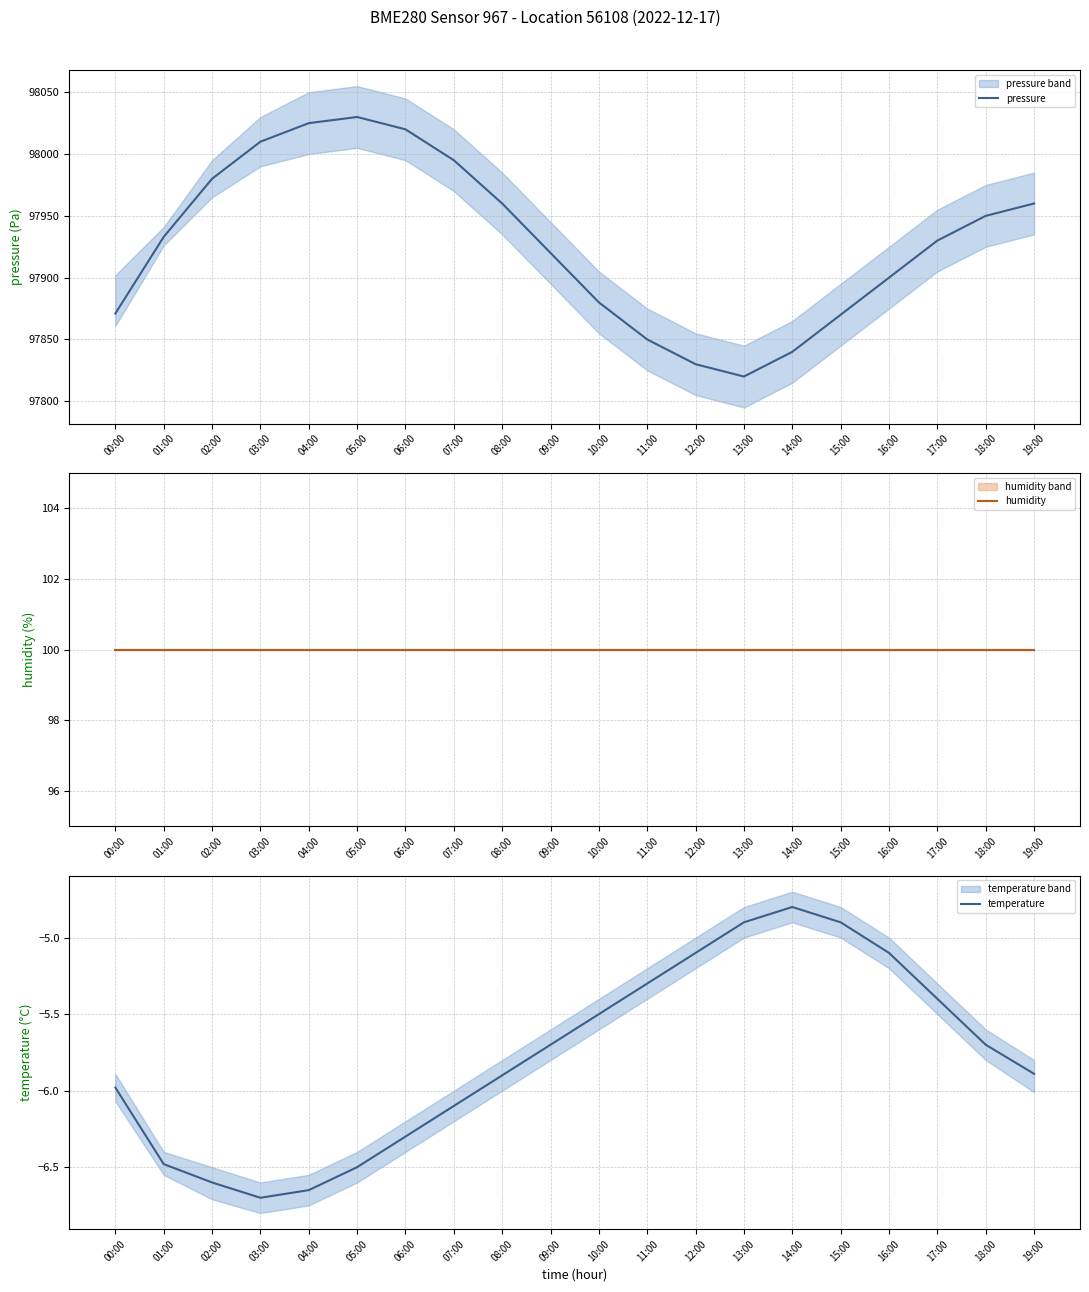

True or false: temperature and pressure intersect in this chart.

False